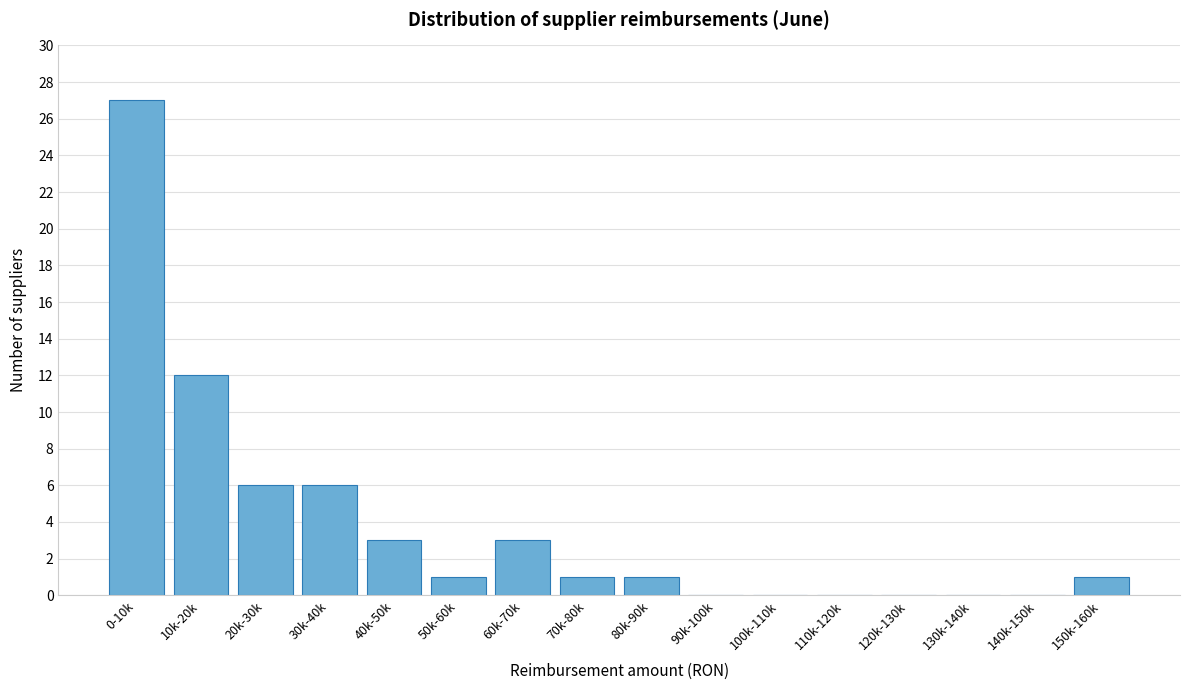

Reading right to left, extract all data points from this chart.

150k-160k=1	140k-150k=0	130k-140k=0	120k-130k=0	110k-120k=0	100k-110k=0	90k-100k=0	80k-90k=1	70k-80k=1	60k-70k=3	50k-60k=1	40k-50k=3	30k-40k=6	20k-30k=6	10k-20k=12	0-10k=27